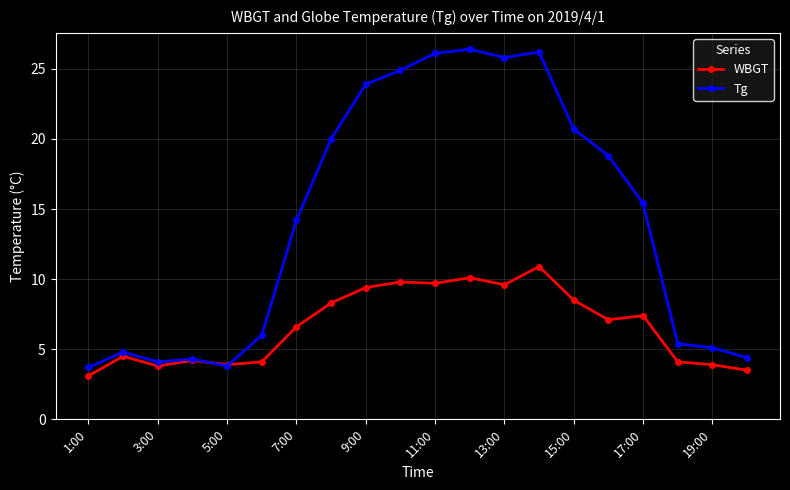

What are all the series names shown in the legend?

WBGT, Tg